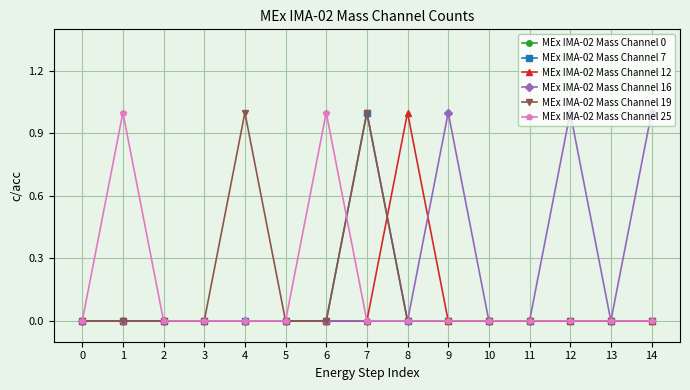

At which category is the sum across all series the highest?

7